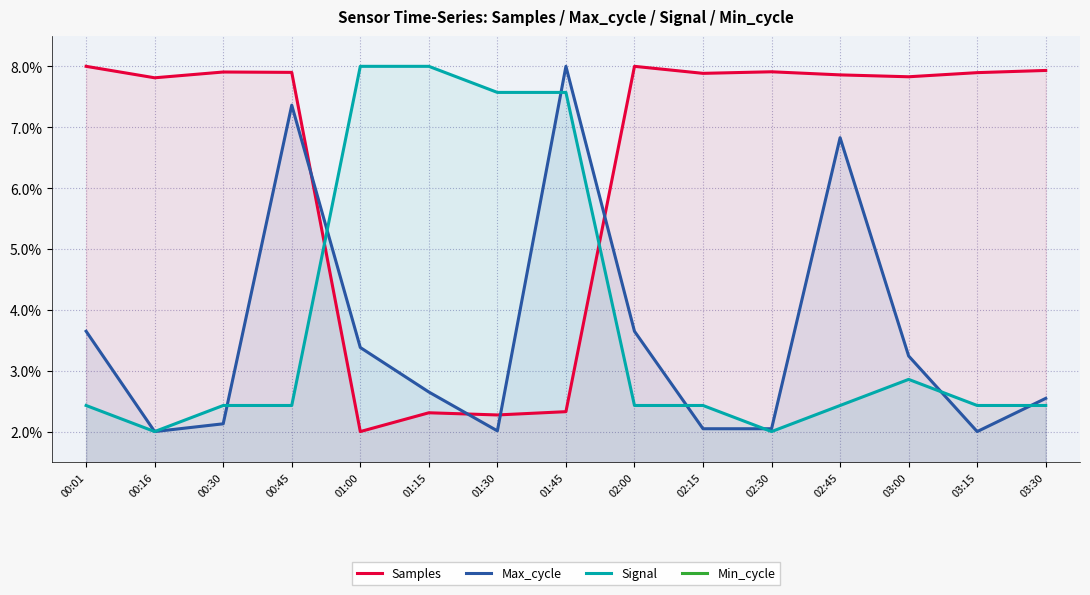

At which label does Signal reach its minimum?

00:16